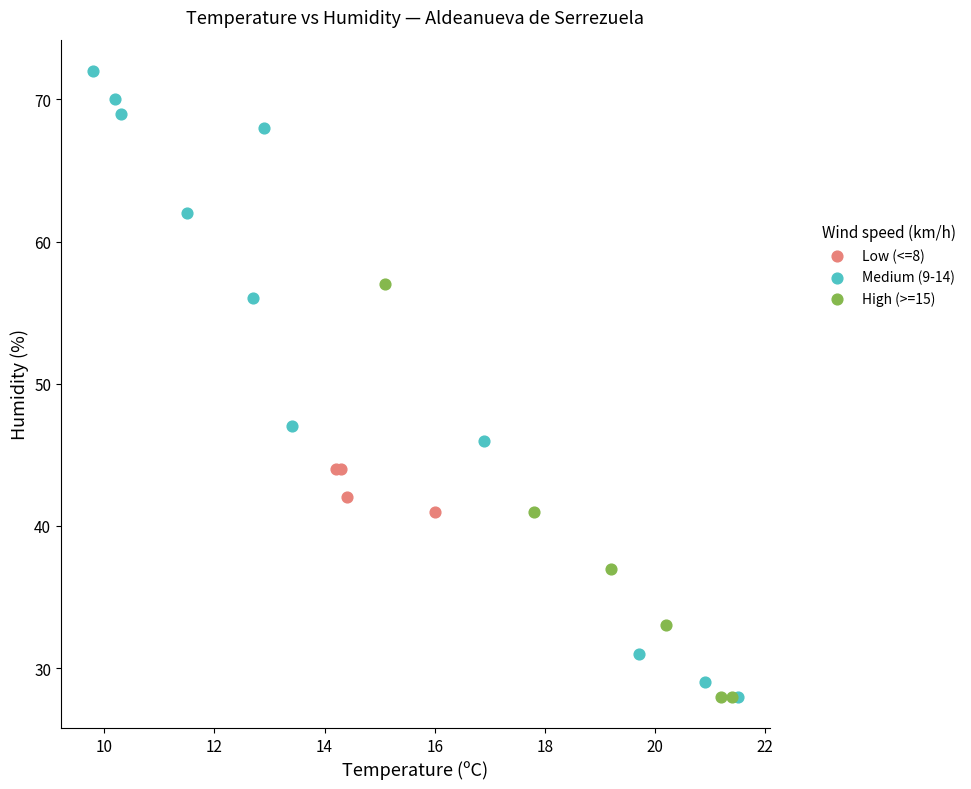

Which series reaches the maximum Y coordinate?

Medium (9-14)